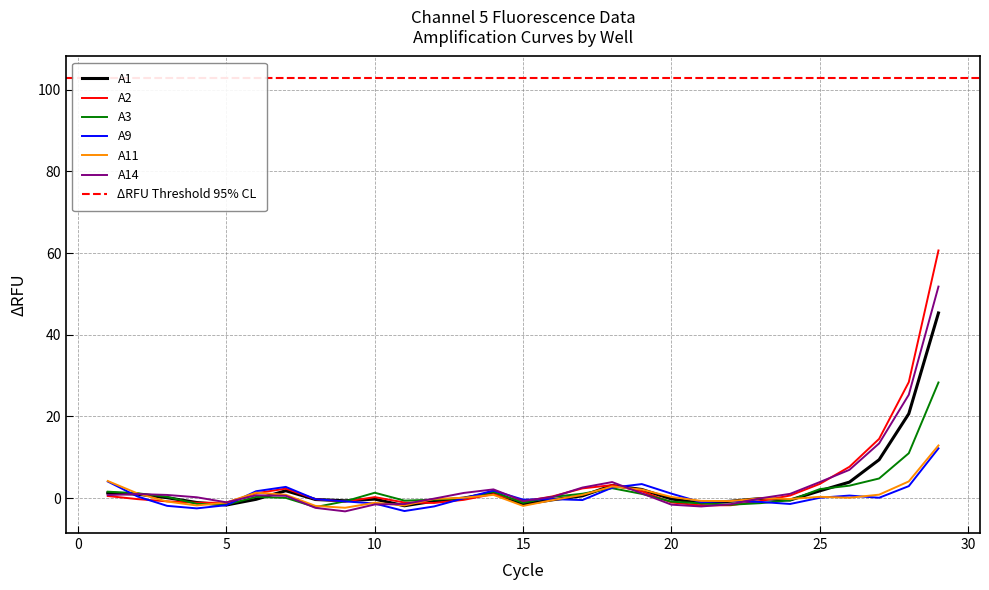

Rank the categories by A9 value from highest to lowest.

29, 1, 19, 28, 7, 18, 14, 6, 20, 26, 2, 25, 27, 13, 16, 8, 15, 17, 22, 9, 23, 21, 10, 24, 5, 3, 12, 4, 11